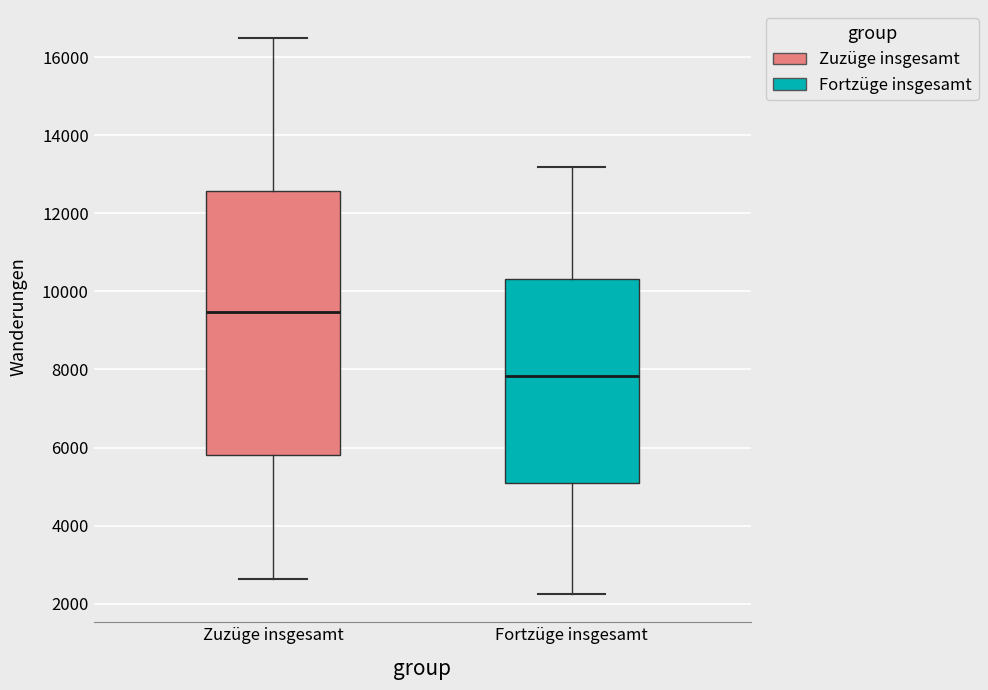

Reading left to right, transcribe this box plot: for each box, give where its median line is, the range the box spans, and where its two whiskers end, as read against the y-axis. The values are not printed on the chart, so give them approximately, as read against the axis.

Zuzüge insgesamt: median 9400, box 5800 to 12600, whiskers 2600 to 16400
Fortzüge insgesamt: median 7800, box 5000 to 10400, whiskers 2200 to 13200